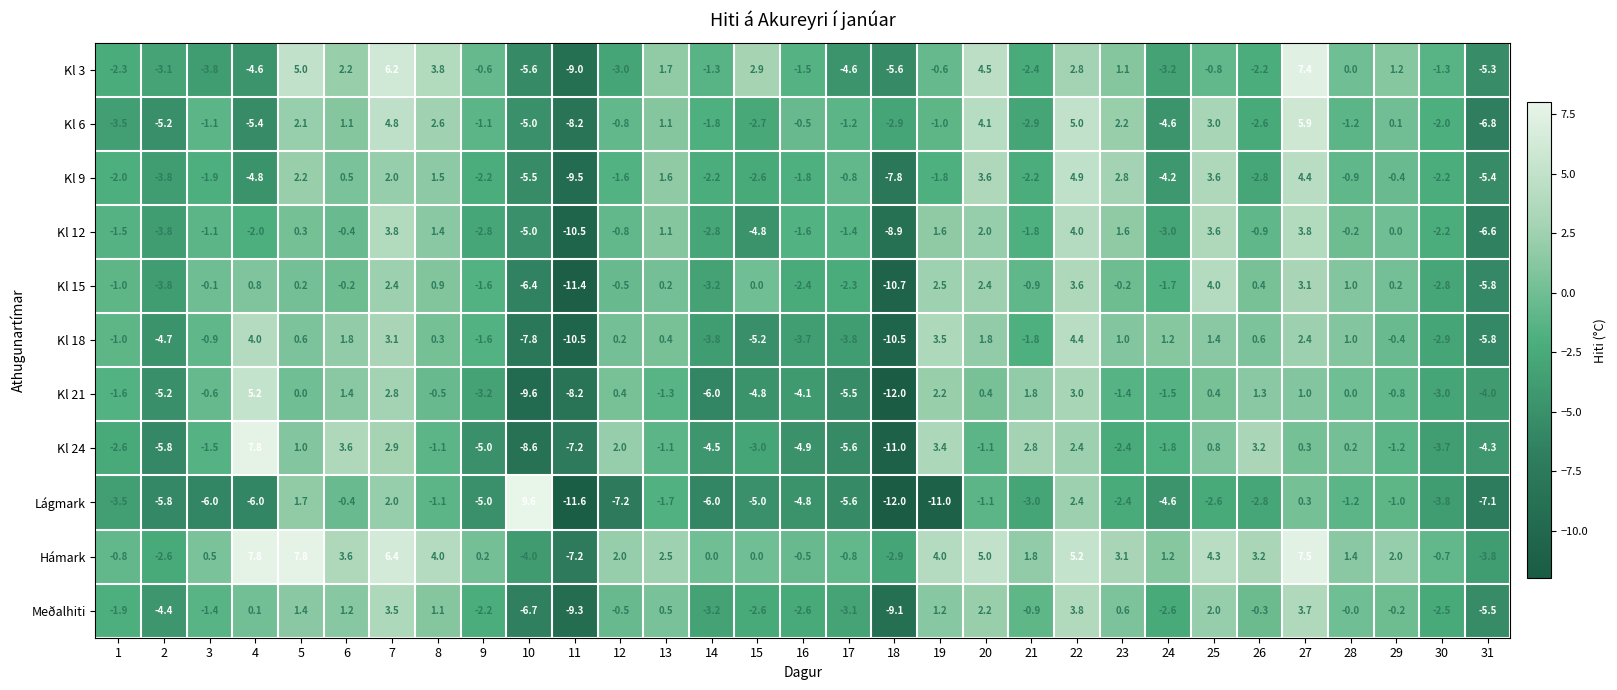

At which category is the sum across all series the highest?

22